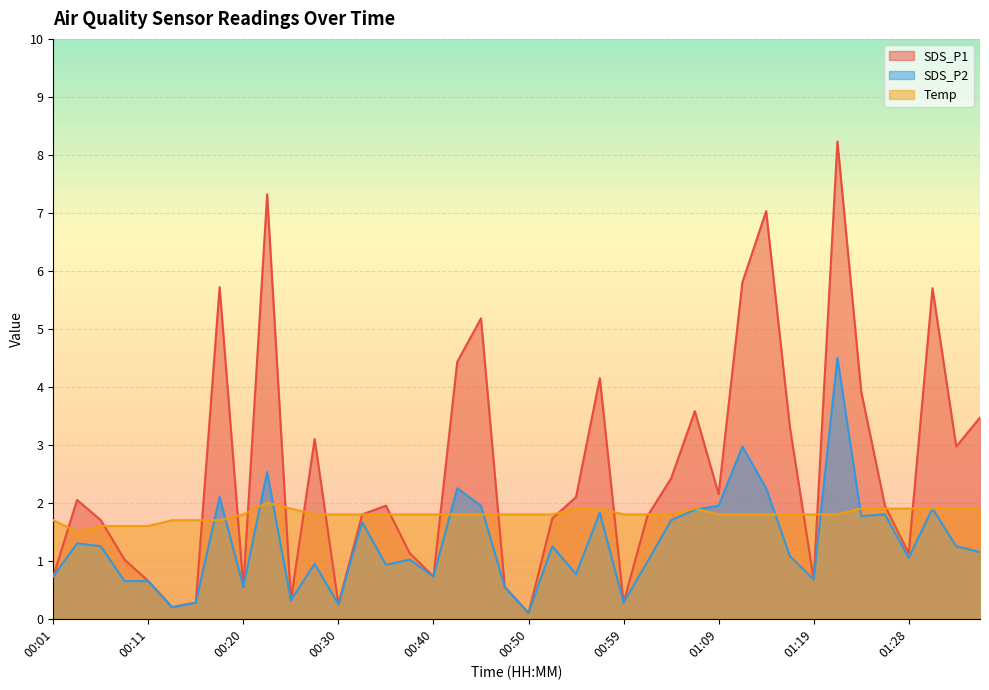

Reading right to left, transcribe all the data shown in this chart.

SDS_P1: 01:36=3.5	01:33=3.0	01:31=5.7	01:28=1.1	01:26=1.9	01:24=3.9	01:21=8.2	01:19=0.7	01:16=3.3	01:14=7.0	01:11=5.8	01:09=2.1	01:07=3.6	01:04=2.4	01:02=1.8	00:59=0.3	00:57=4.2	00:54=2.1	00:52=1.7	00:50=0.1	00:47=0.6	00:45=5.2	00:42=4.4	00:40=0.7	00:37=1.1	00:35=1.9	00:33=1.8	00:30=0.2	00:28=3.1	00:25=0.3	00:23=7.3	00:20=0.6	00:18=5.7	00:16=0.3	00:13=0.2	00:11=0.7	00:08=1.0	00:06=1.7	00:03=2.0	00:01=0.7
SDS_P2: 01:36=1.1	01:33=1.2	01:31=1.9	01:28=1.1	01:26=1.8	01:24=1.8	01:21=4.5	01:19=0.7	01:16=1.1	01:14=2.2	01:11=3.0	01:09=1.9	01:07=1.9	01:04=1.7	01:02=1.0	00:59=0.3	00:57=1.8	00:54=0.8	00:52=1.2	00:50=0.1	00:47=0.6	00:45=1.9	00:42=2.2	00:40=0.7	00:37=1.0	00:35=0.9	00:33=1.7	00:30=0.2	00:28=0.9	00:25=0.3	00:23=2.5	00:20=0.6	00:18=2.1	00:16=0.3	00:13=0.2	00:11=0.7	00:08=0.7	00:06=1.2	00:03=1.3	00:01=0.7
Temp: 01:36=1.9	01:33=1.9	01:31=1.9	01:28=1.9	01:26=1.9	01:24=1.9	01:21=1.8	01:19=1.8	01:16=1.8	01:14=1.8	01:11=1.8	01:09=1.8	01:07=1.9	01:04=1.8	01:02=1.8	00:59=1.8	00:57=1.9	00:54=1.9	00:52=1.8	00:50=1.8	00:47=1.8	00:45=1.8	00:42=1.8	00:40=1.8	00:37=1.8	00:35=1.8	00:33=1.8	00:30=1.8	00:28=1.8	00:25=1.9	00:23=2.0	00:20=1.8	00:18=1.7	00:16=1.7	00:13=1.7	00:11=1.6	00:08=1.6	00:06=1.6	00:03=1.5	00:01=1.7